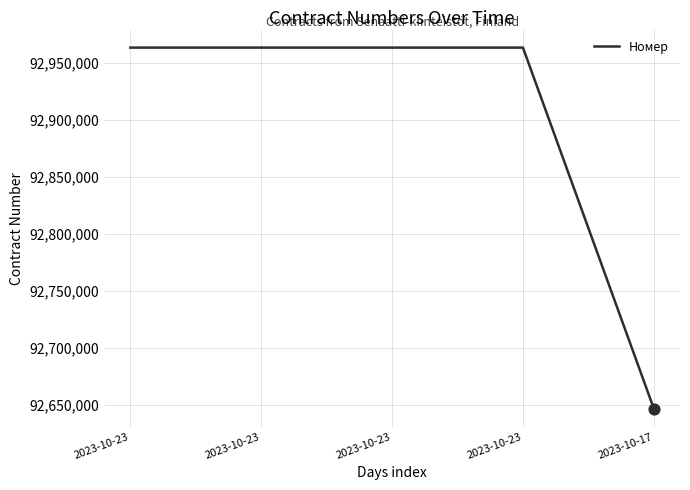

How many categories are shown in the chart?

5